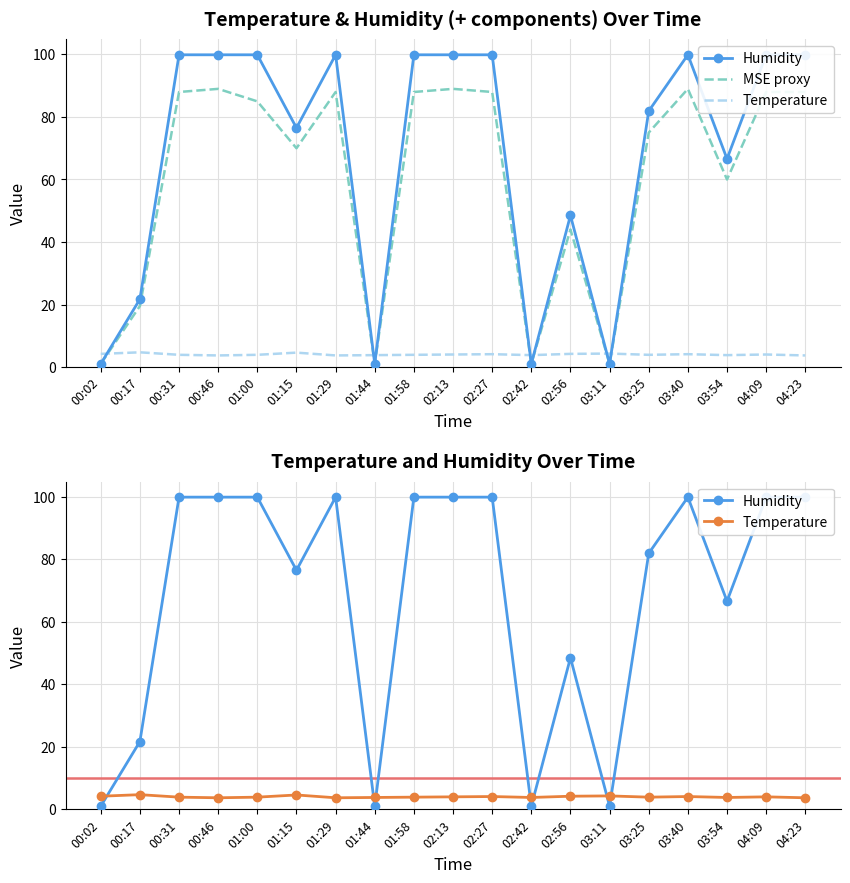

Which series has the largest range (max minus min)?

Humidity